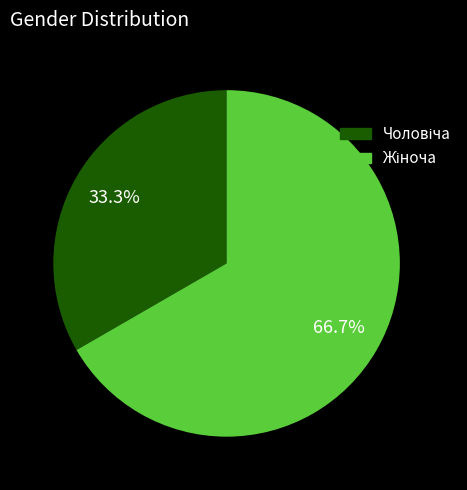

Is there a majority slice in this chart?

Yes